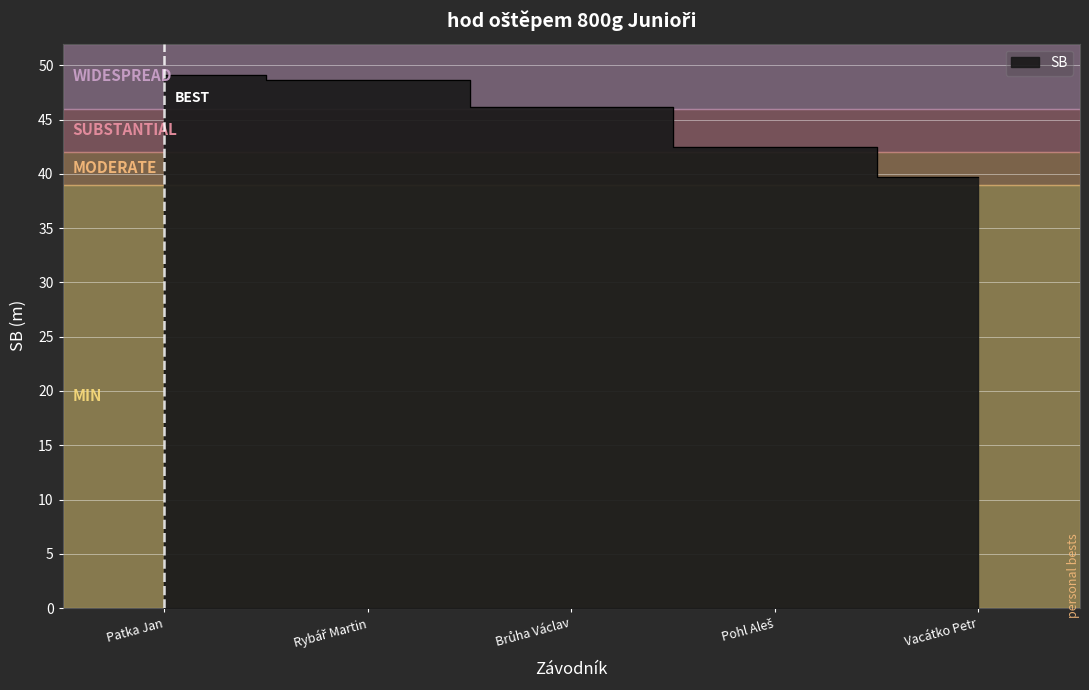

What is the value of the 4th point from the left?

42.5